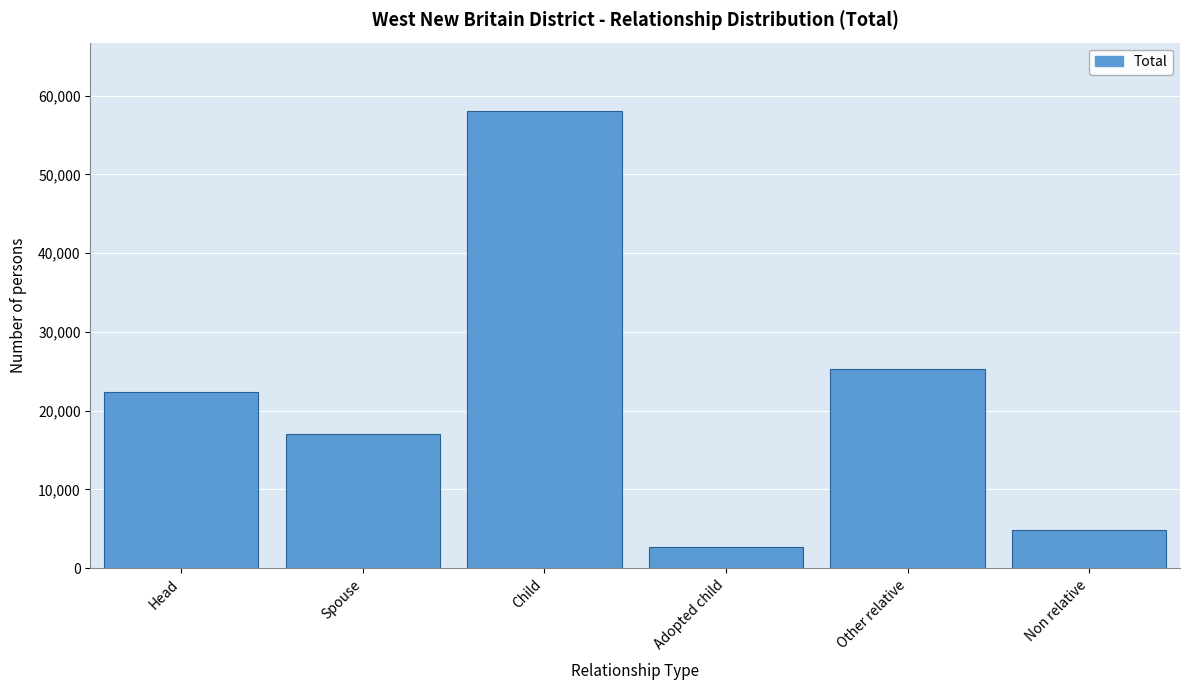

Reading right to left, transcribe all the data shown in this chart.

4818	25328	2664	58043	16978	22359